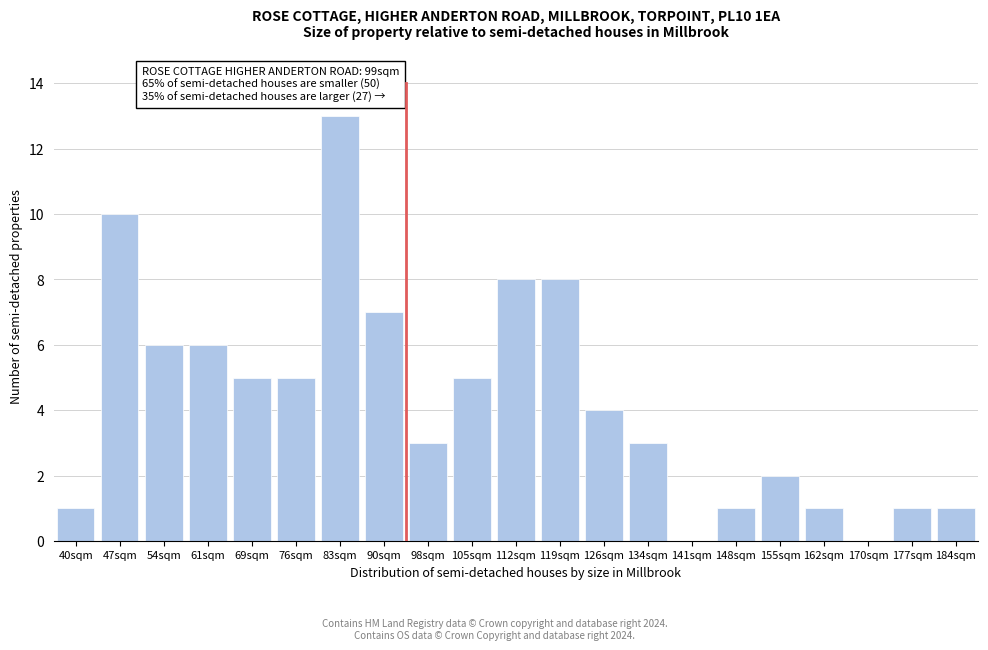

Reading left to right, list all the values displayed in this chart.

40sqm=1	47sqm=10	54sqm=6	61sqm=6	69sqm=5	76sqm=5	83sqm=13	90sqm=7	98sqm=3	105sqm=5	112sqm=8	119sqm=8	126sqm=4	134sqm=3	141sqm=0	148sqm=1	155sqm=2	162sqm=1	170sqm=0	177sqm=1	184sqm=1